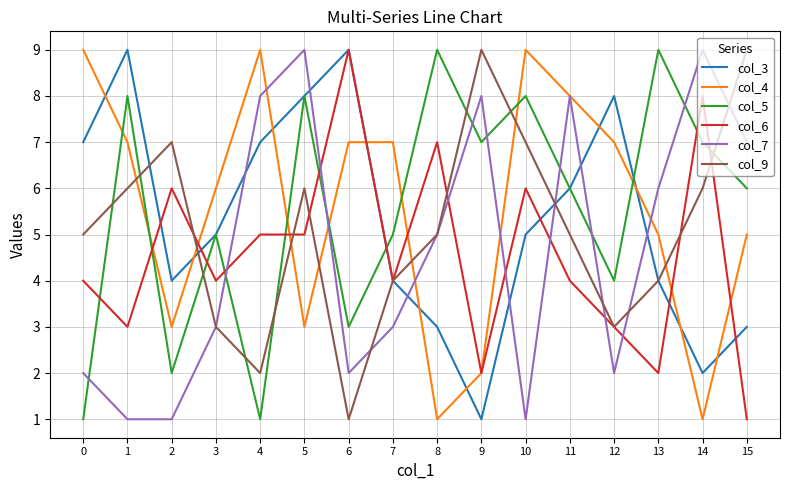

What are all the series names shown in the legend?

col_3, col_4, col_5, col_6, col_7, col_9